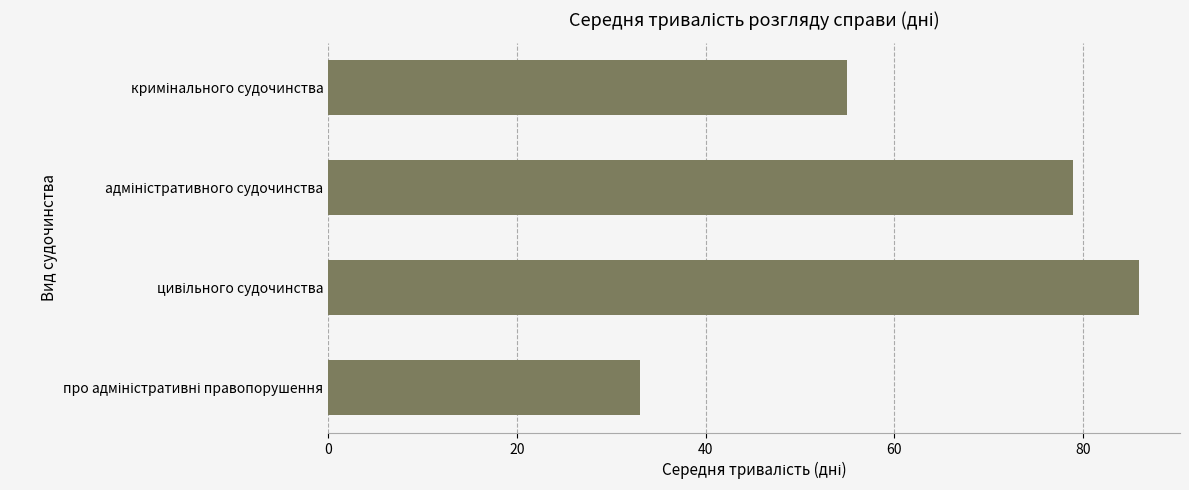

What is the value of the 1st bar from the top?

55